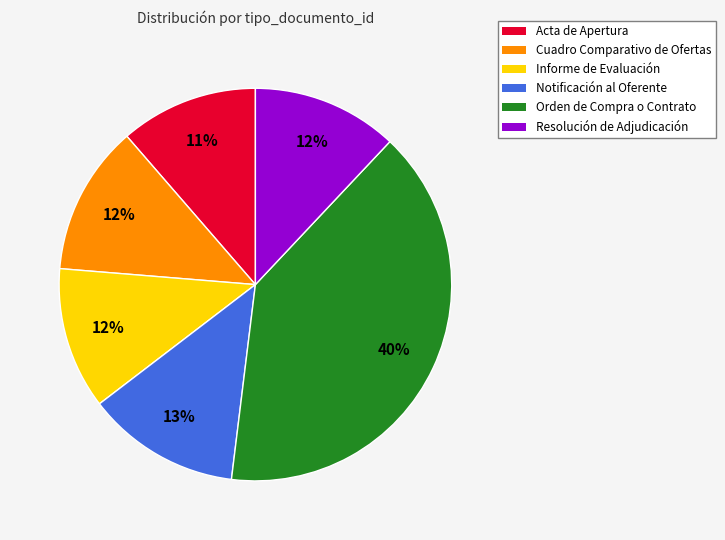

How many slices are in this pie chart?

6